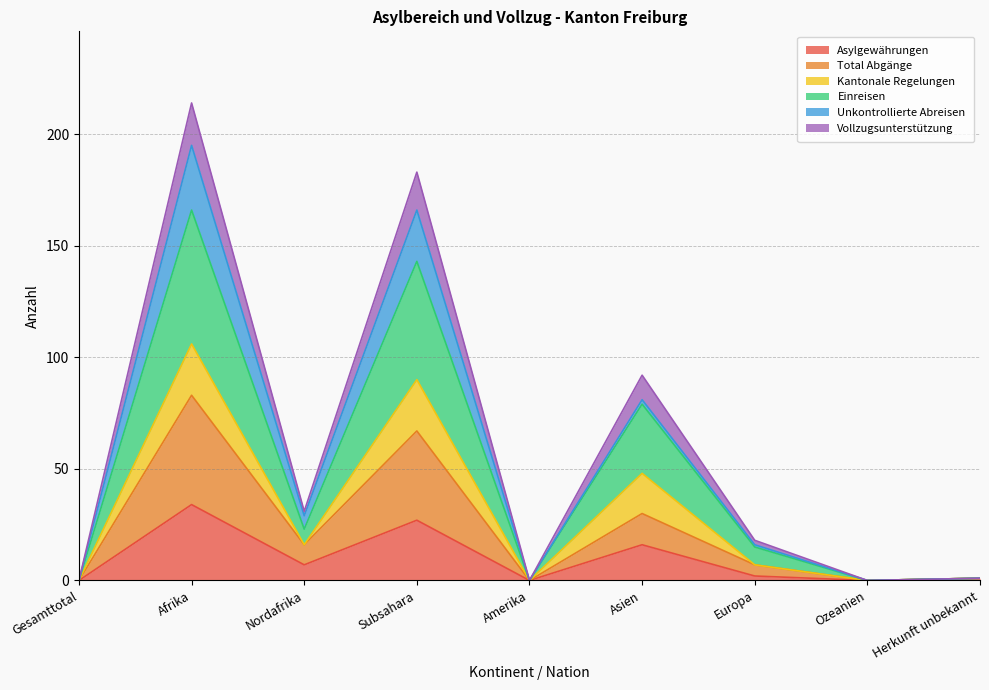

Rank the categories by Total Abgänge value from lowest to highest.

Gesamttotal, Amerika, Ozeanien, Herkunft unbekannt, Europa, Nordafrika, Asien, Subsahara, Afrika